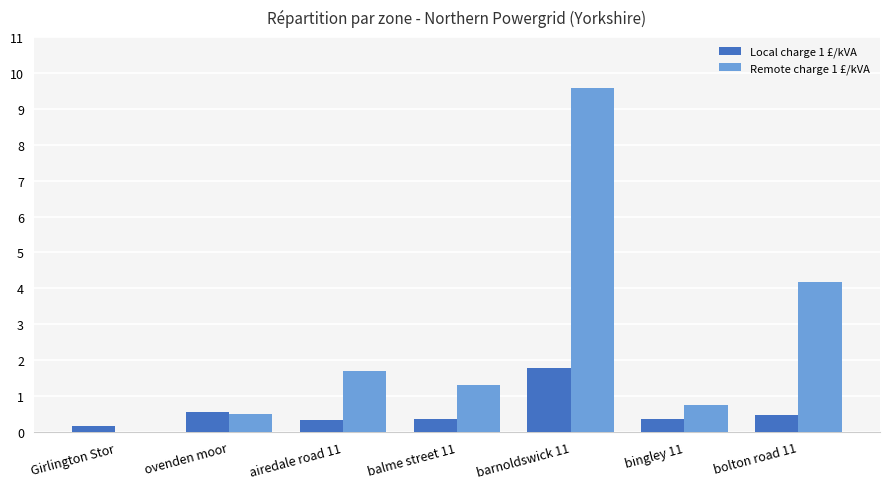

The Remote charge 1 £/kVA series shows 1.7 at airedale road 11. True or false?

True